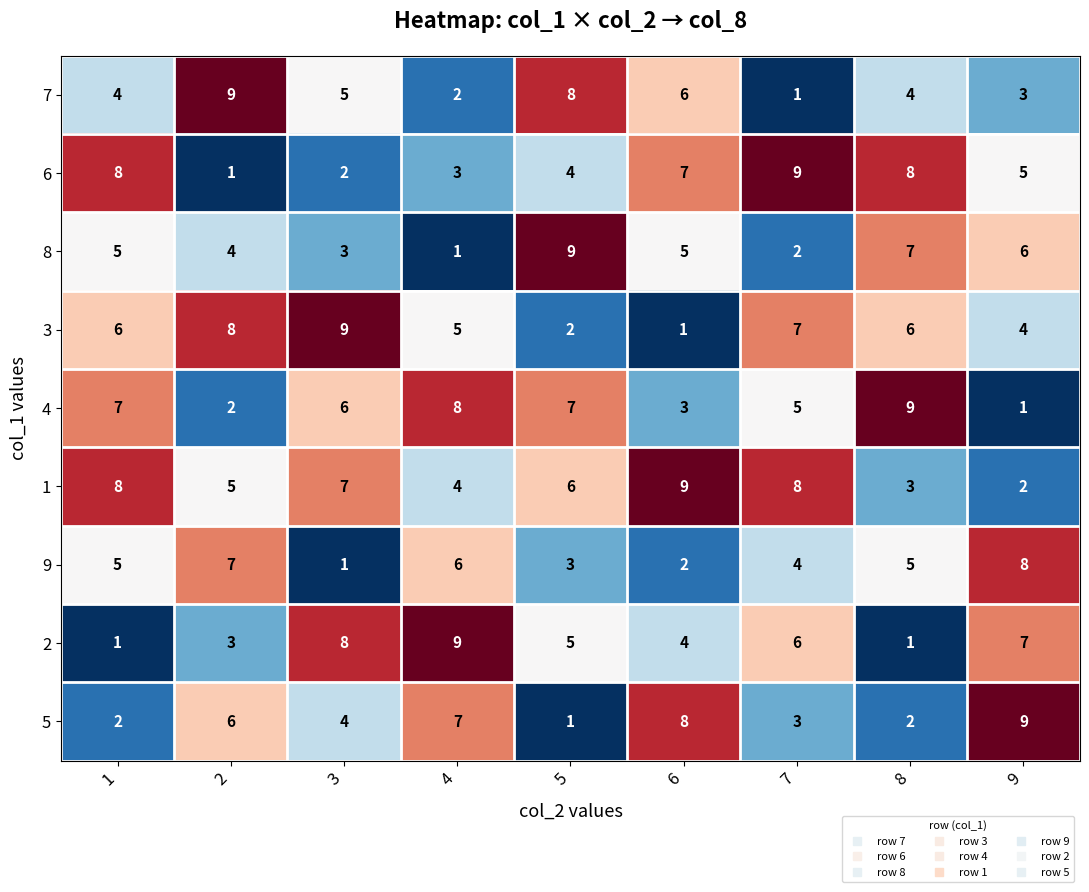

What is the sum of the 6 values at 4 and 9?

8